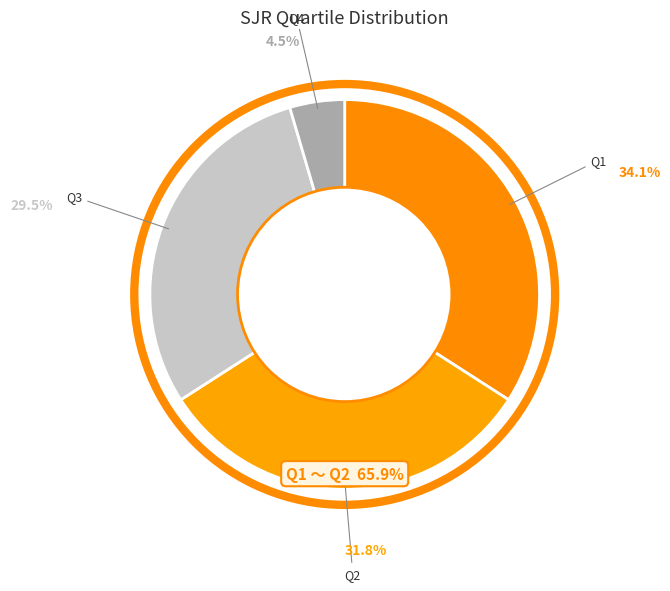

Does Q1 account for over 50% of the chart?

No